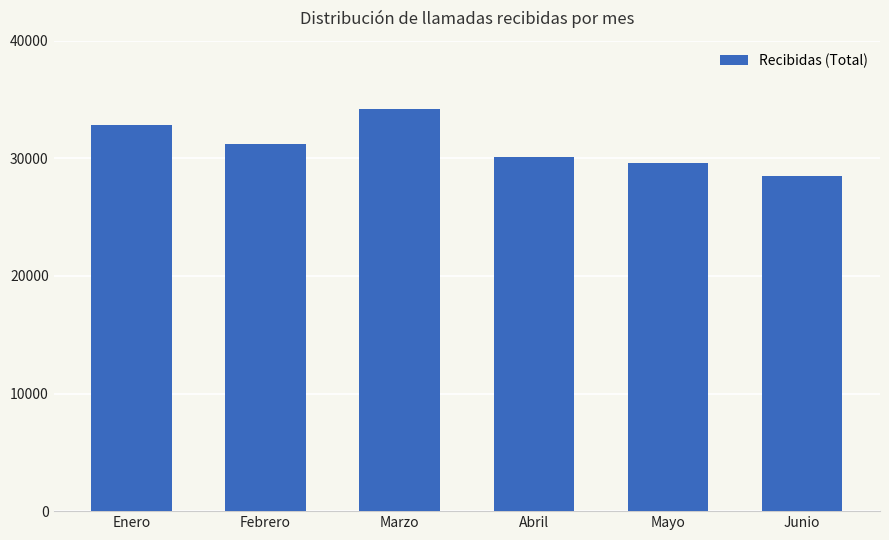

What is the difference between the maximum and minimum values?

5635